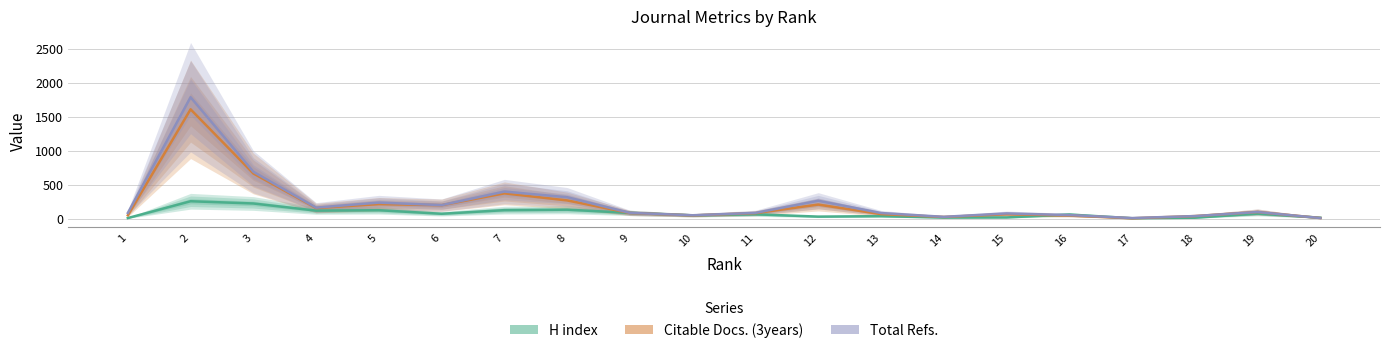

How many intersections are there between H index and Total Refs.?

3